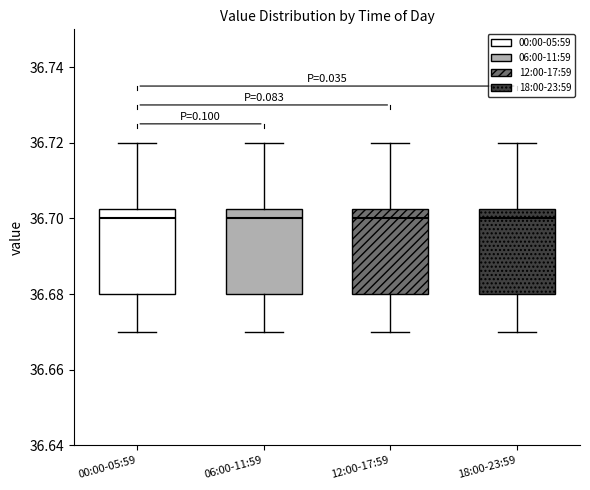

Reading left to right, read every box against the y-axis: the position of its median line, the range the box covers, and the ends of its whiskers. The values are not printed on the chart, so give them approximately, as read against the axis.

00:00-05:59: median 36.700, box 36.680 to 36.702, whiskers 36.670 to 36.720
06:00-11:59: median 36.700, box 36.680 to 36.702, whiskers 36.670 to 36.720
12:00-17:59: median 36.700, box 36.680 to 36.702, whiskers 36.670 to 36.720
18:00-23:59: median 36.700, box 36.680 to 36.702, whiskers 36.670 to 36.720